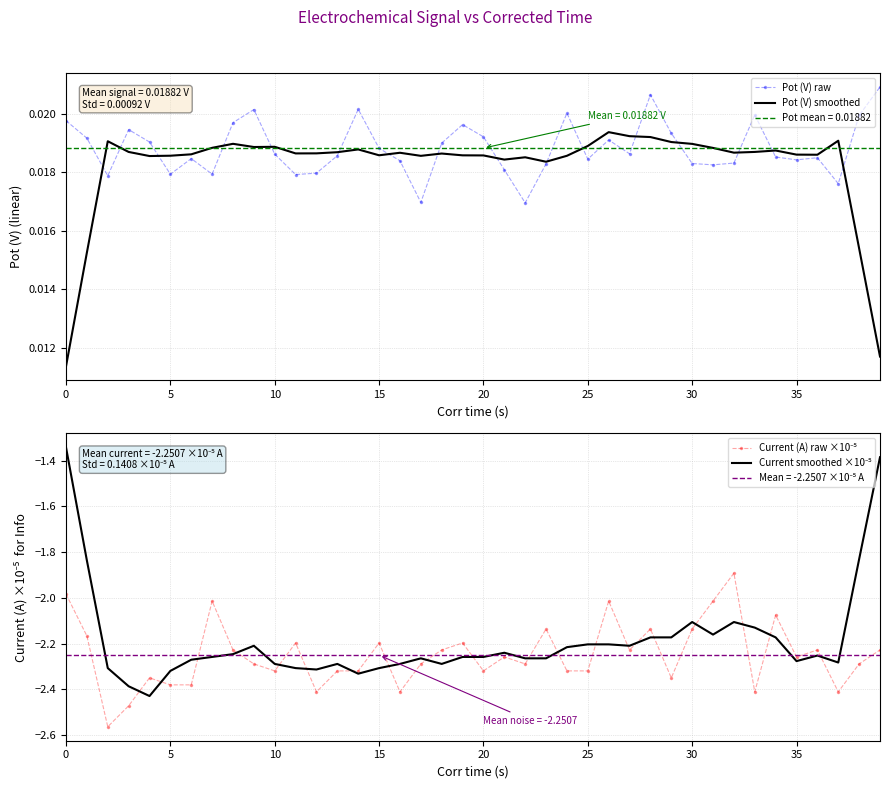

What is the value of the Current smoothed ×10⁻⁵ point at the 8th from the left?

-2.3